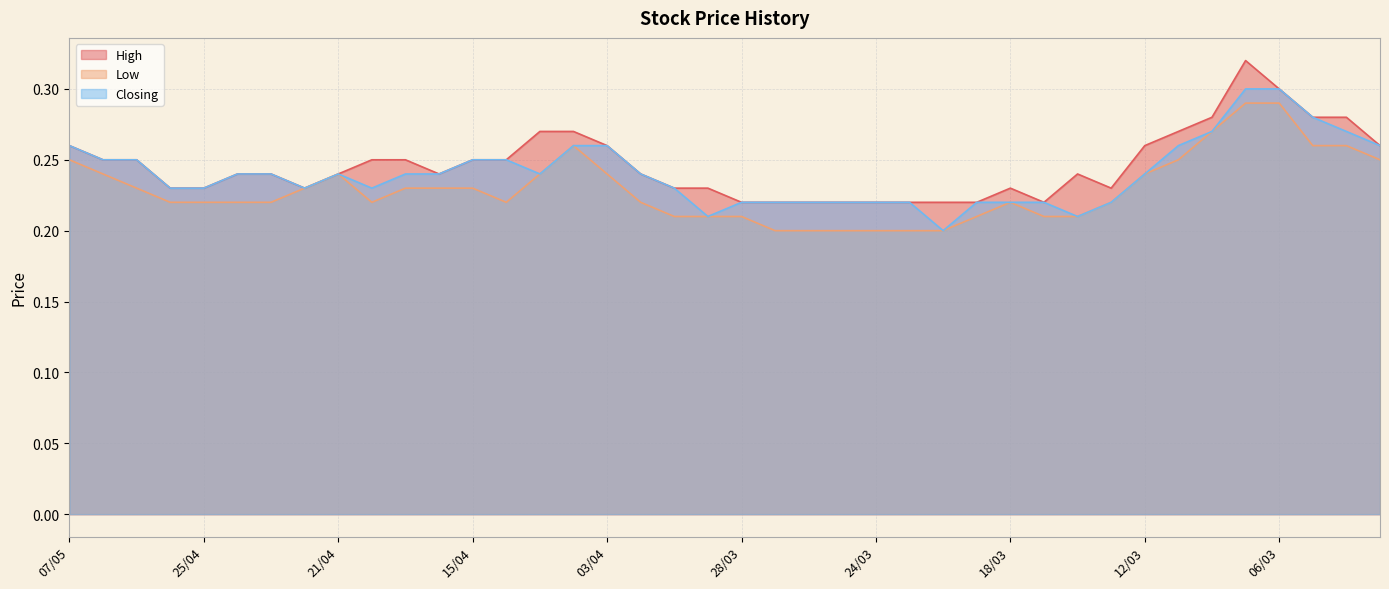

What is the approximate value of Low at 02/04?

0.2